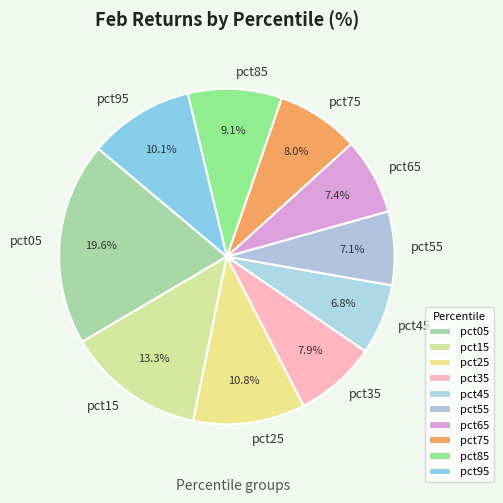

What is the total percentage of pct95 and pct15?

23.4%